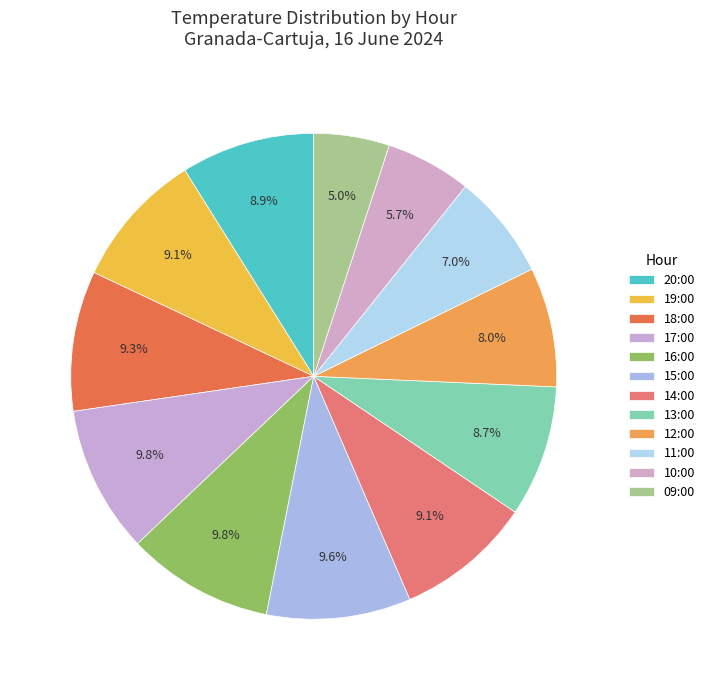

What percentage do 11:00 and 18:00 together represent?

16.3%